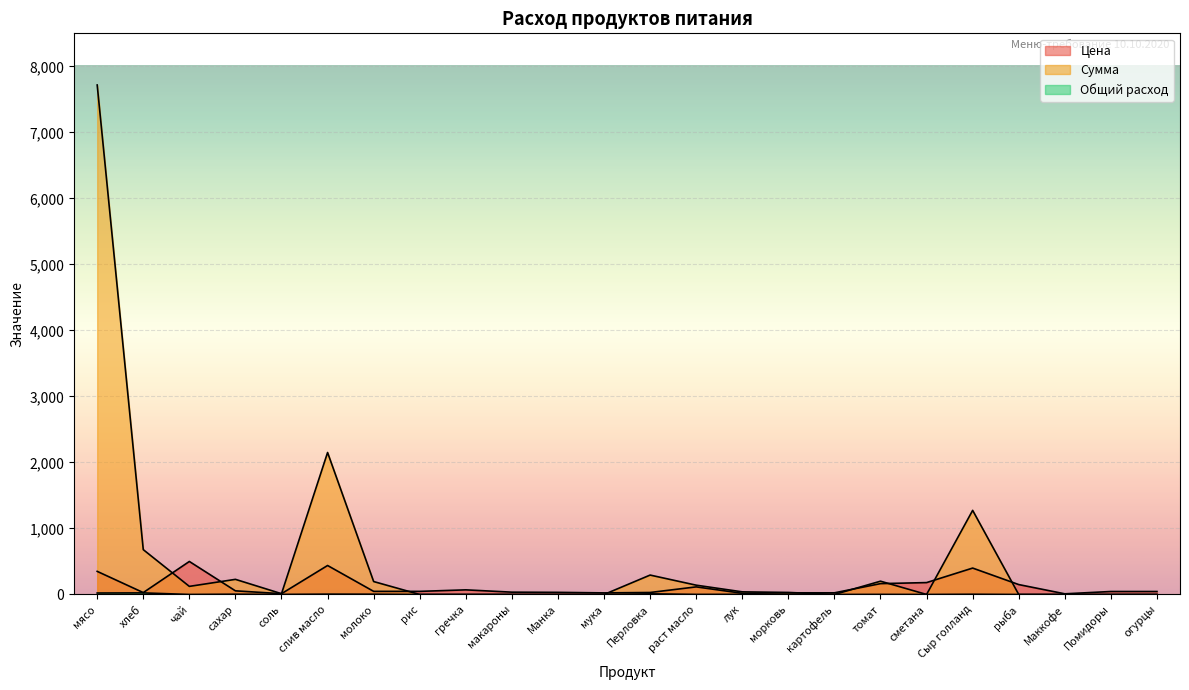

What is the difference between the maximum and second lowest values in the Общий расход series?

23.8